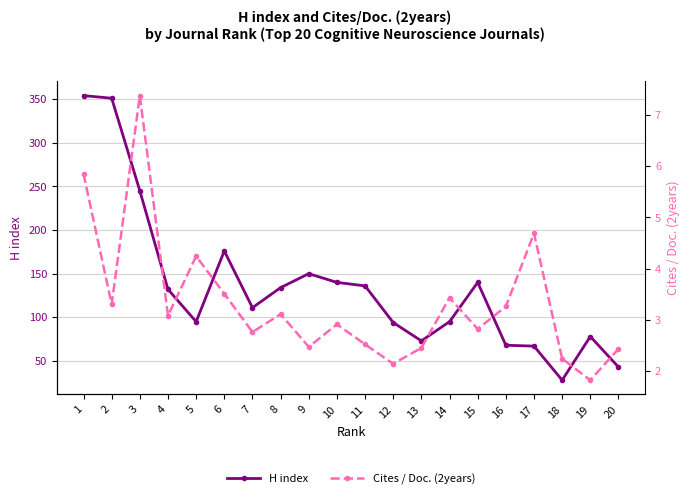

Does the chart display data point markers on the line(s)?

Yes